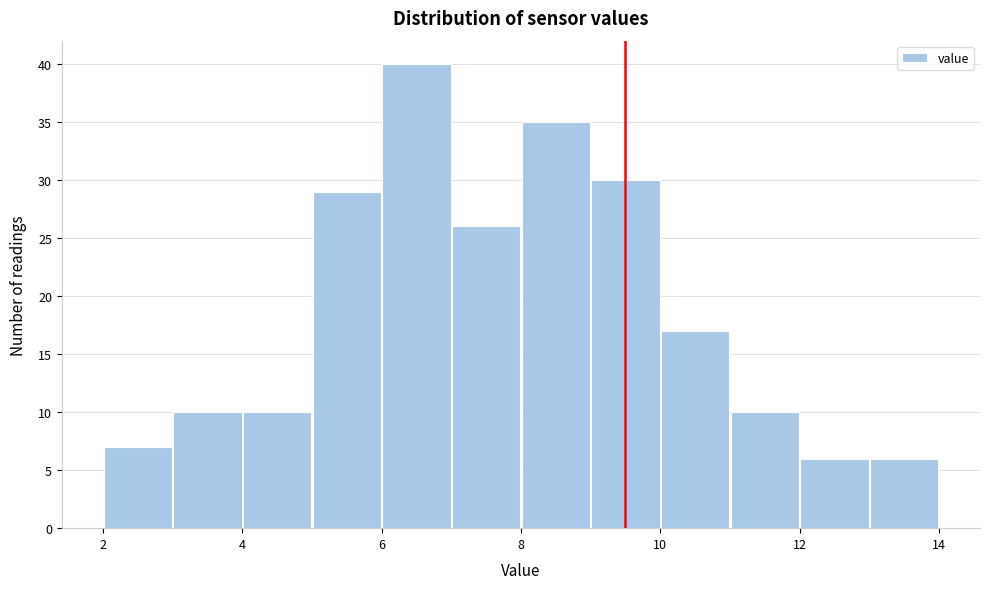

Reading left to right, list every bar in this chart as the range it spans on the x-axis followed by its height. The values are not printed on the chart, so give them approximately, as read against the axis.

2 to 3: 7
3 to 4: 10
4 to 5: 10
5 to 6: 29
6 to 7: 40
7 to 8: 26
8 to 9: 35
9 to 10: 30
10 to 11: 17
11 to 12: 10
12 to 13: 6
13 to 14: 6